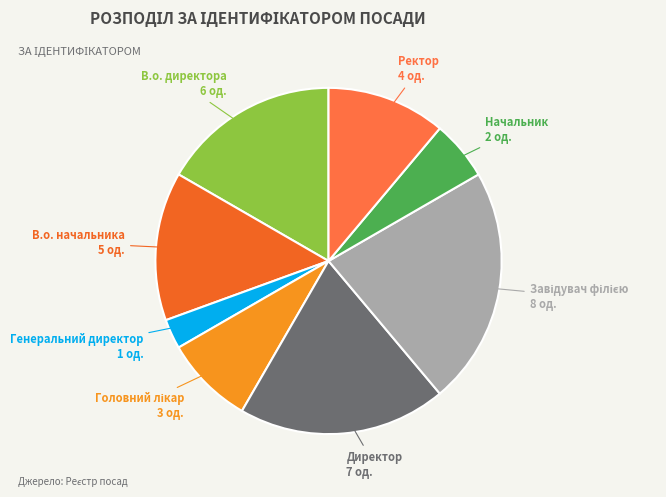

Which category has the smallest portion of the pie?

Генеральний директор